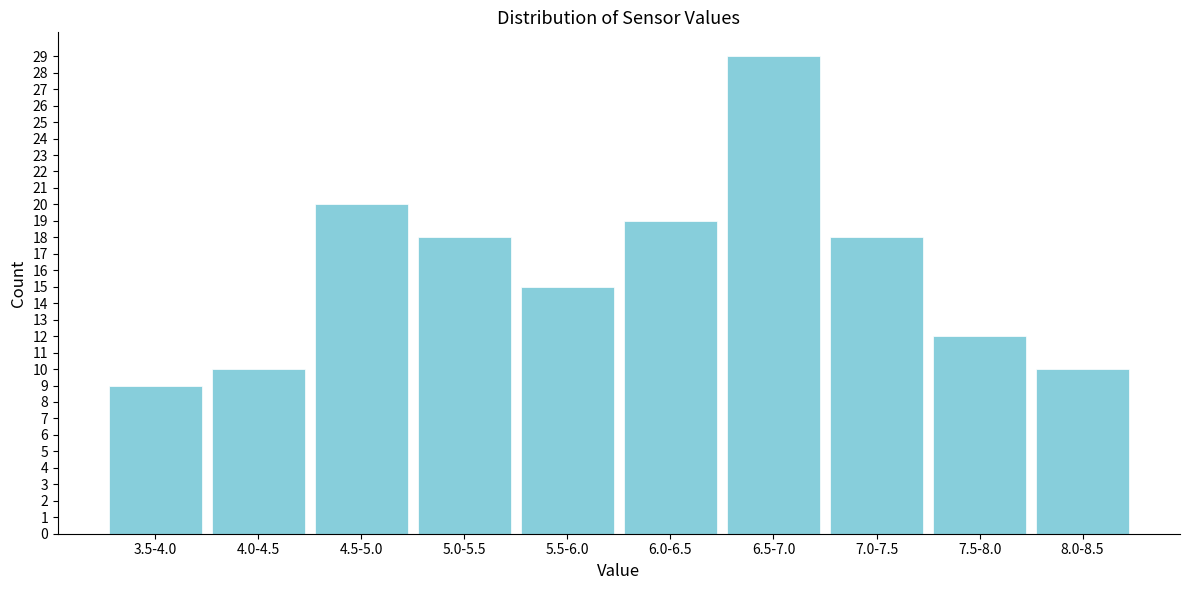

Reading left to right, transcribe all the data shown in this chart.

3.5-4.0=9	4.0-4.5=10	4.5-5.0=20	5.0-5.5=18	5.5-6.0=15	6.0-6.5=19	6.5-7.0=29	7.0-7.5=18	7.5-8.0=12	8.0-8.5=10